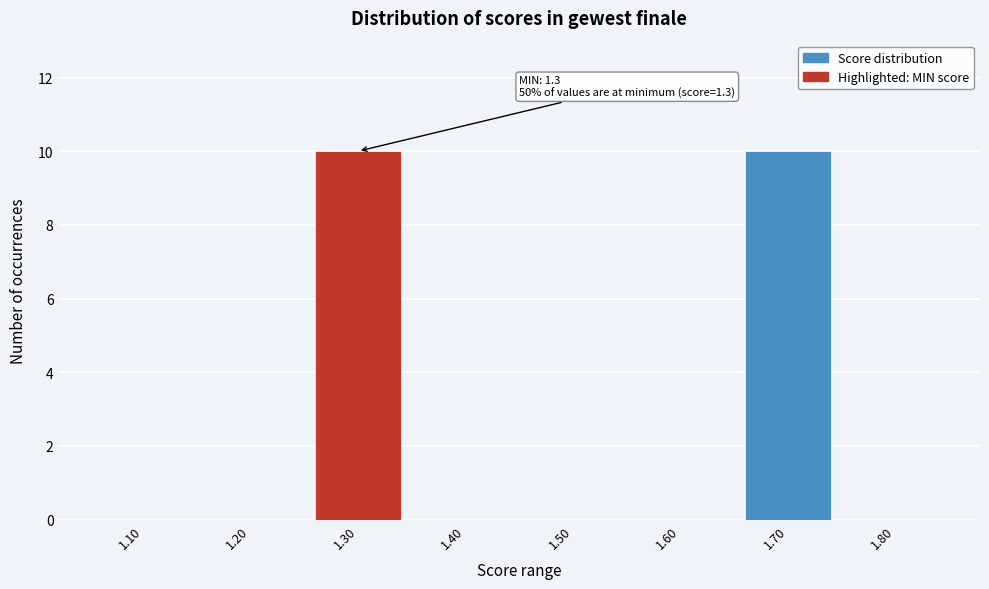

Reading left to right, what are all the values shown in this chart?

1.10=0	1.20=0	1.30=10	1.40=0	1.50=0	1.60=0	1.70=10	1.80=0